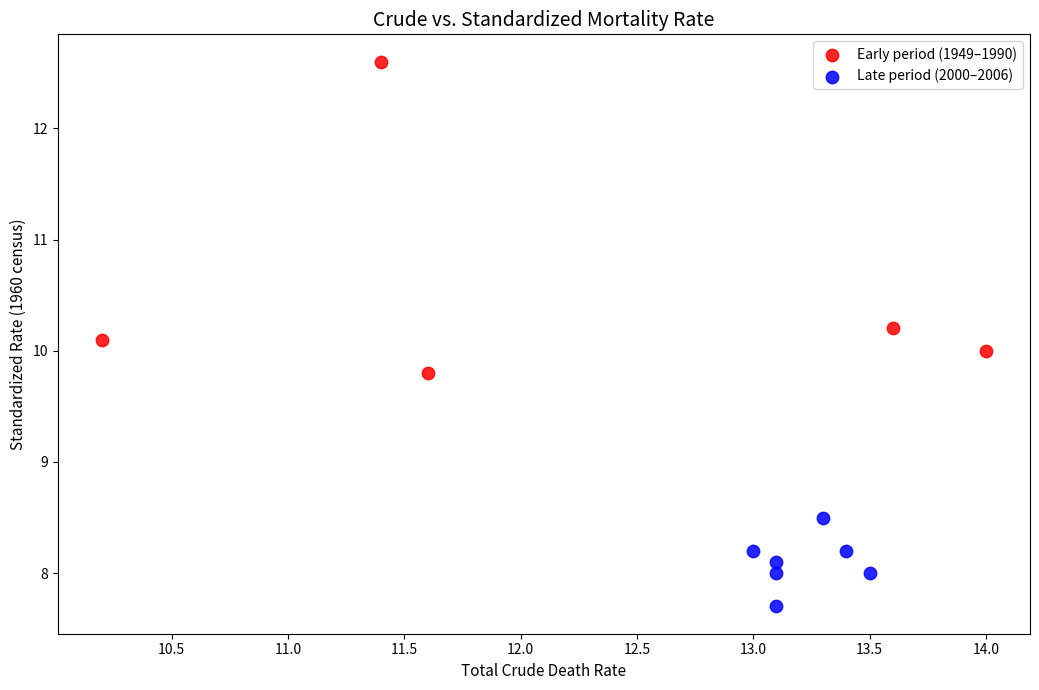

Which series contains the highest Y value?

Early period (1949–1990)